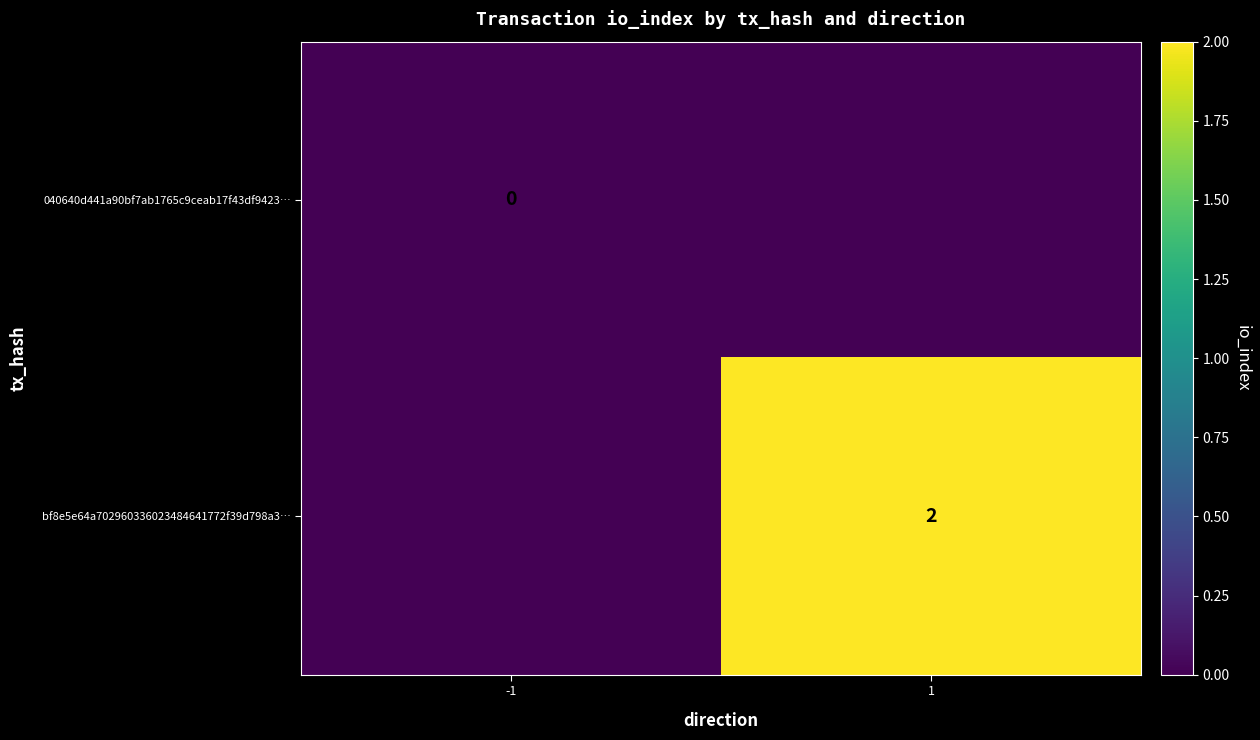

The bf8e5e64a702960336023484641772f39d798a3… series shows 2 at 1. True or false?

True